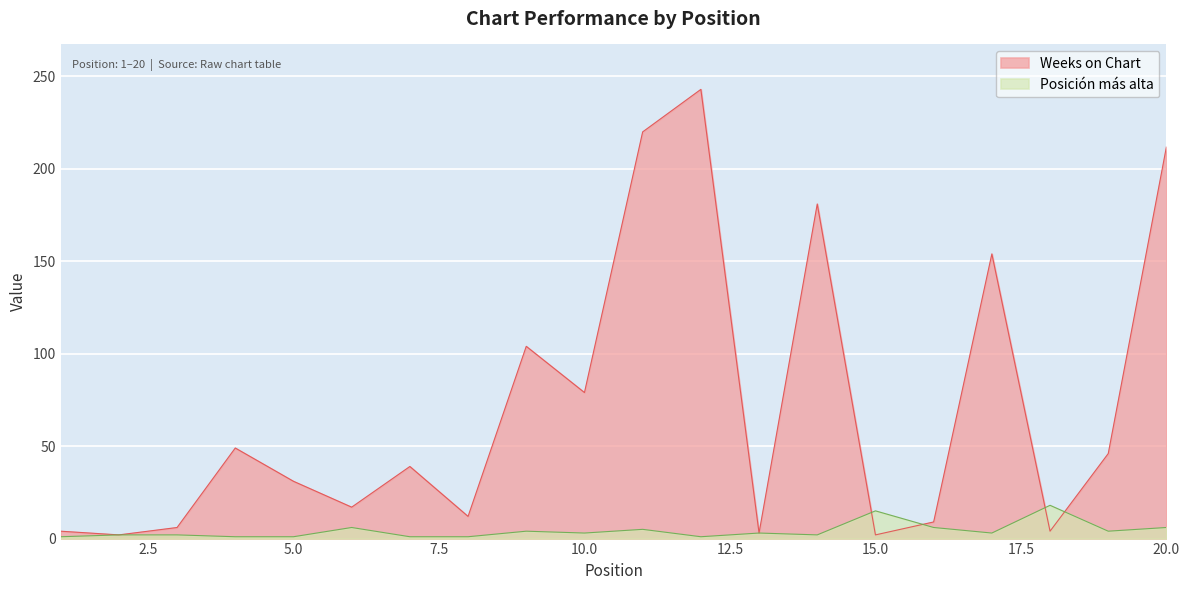

How many intersections are there between Weeks on Chart and Posición más alta?

4